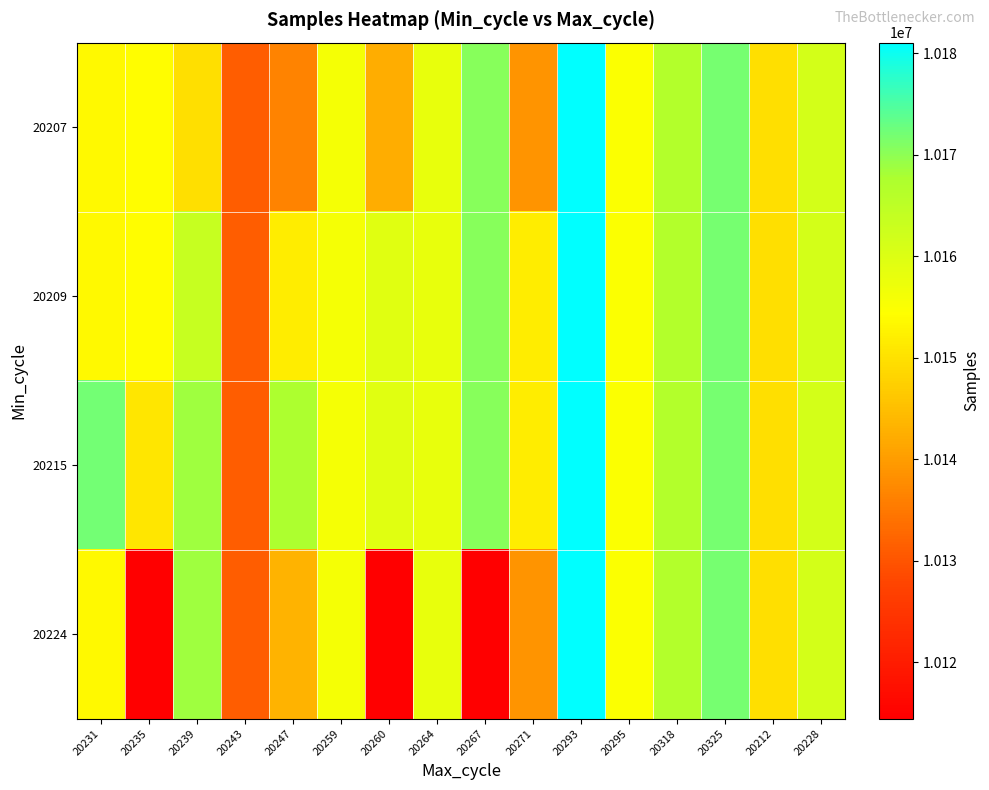

Reading left to right, what are all the values shown in this chart?

20207: 20231=10153495	20235=10154032	20239=10149682	20243=10131166	20247=10136339	20259=10155844	20260=10142360	20264=10157887	20267=10170611	20271=10138706	20293=10181028	20295=10154983	20318=10166590	20325=10171740	20212=10149648	20228=10161315
20209: 20231=10153495	20235=10154032	20239=10163343	20243=10131166	20247=10151758	20259=10155844	20260=10159212	20264=10157887	20267=10170611	20271=10151744	20293=10181028	20295=10154983	20318=10166590	20325=10171740	20212=10149648	20228=10161315
20215: 20231=10172063	20235=10150723	20239=10168758	20243=10131166	20247=10167662	20259=10155844	20260=10159212	20264=10157887	20267=10170611	20271=10151744	20293=10181028	20295=10154983	20318=10166590	20325=10171740	20212=10149648	20228=10161315
20224: 20231=10153495	20235=10114440	20239=10168758	20243=10131166	20247=10143071	20259=10155844	20260=10114594	20264=10157887	20267=10114594	20271=10138706	20293=10181028	20295=10154983	20318=10166590	20325=10171740	20212=10149648	20228=10161315